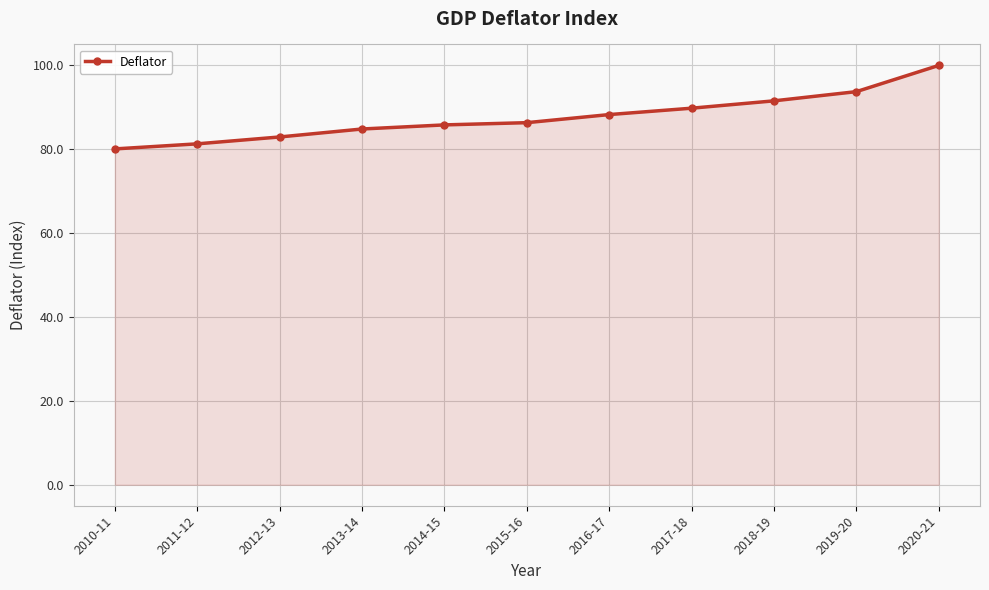

Read the value at 2016-17.

88.3